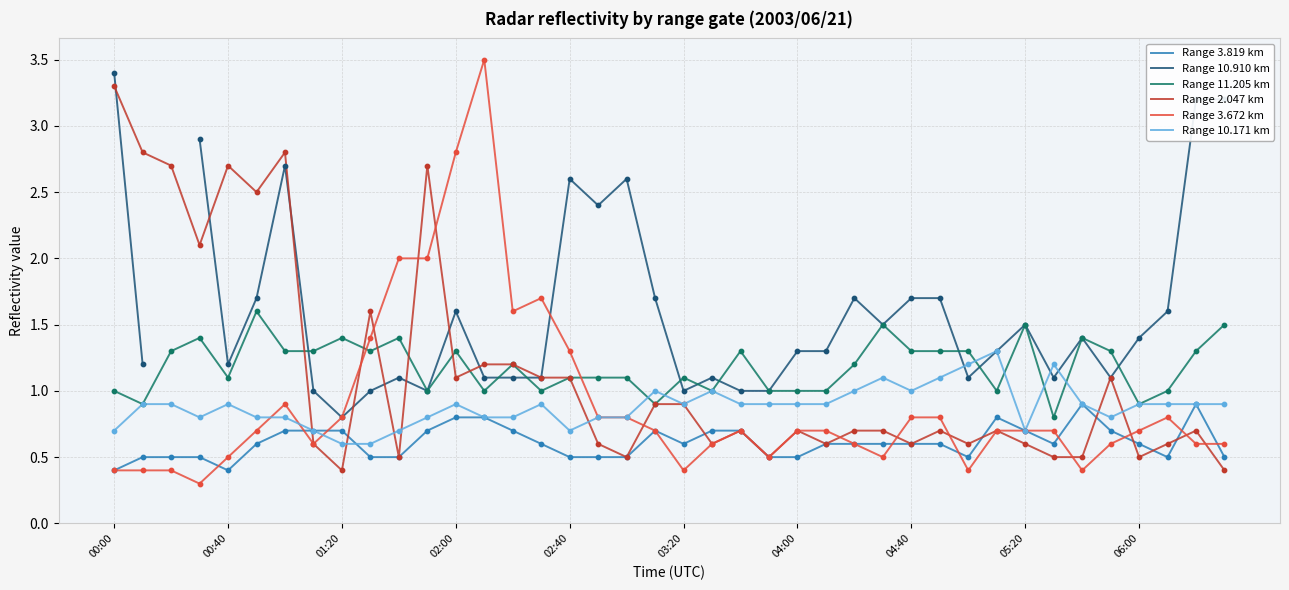

What are all the series names shown in the legend?

Range 3.819 km, Range 10.910 km, Range 11.205 km, Range 2.047 km, Range 3.672 km, Range 10.171 km